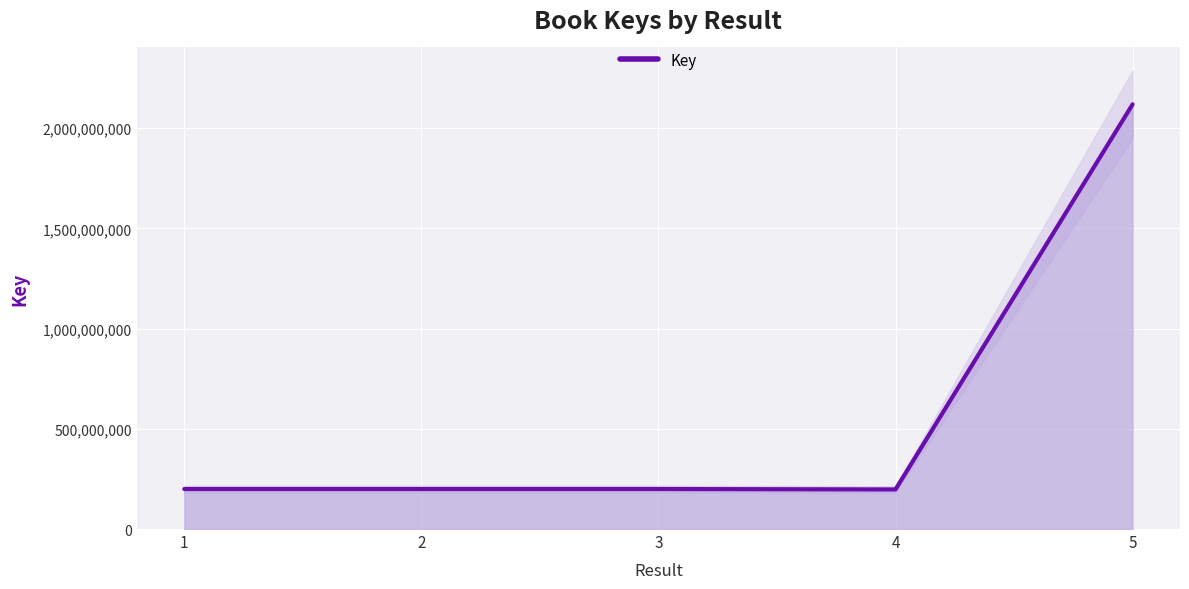

Rank the categories by value from highest to lowest.

5, 2, 3, 1, 4